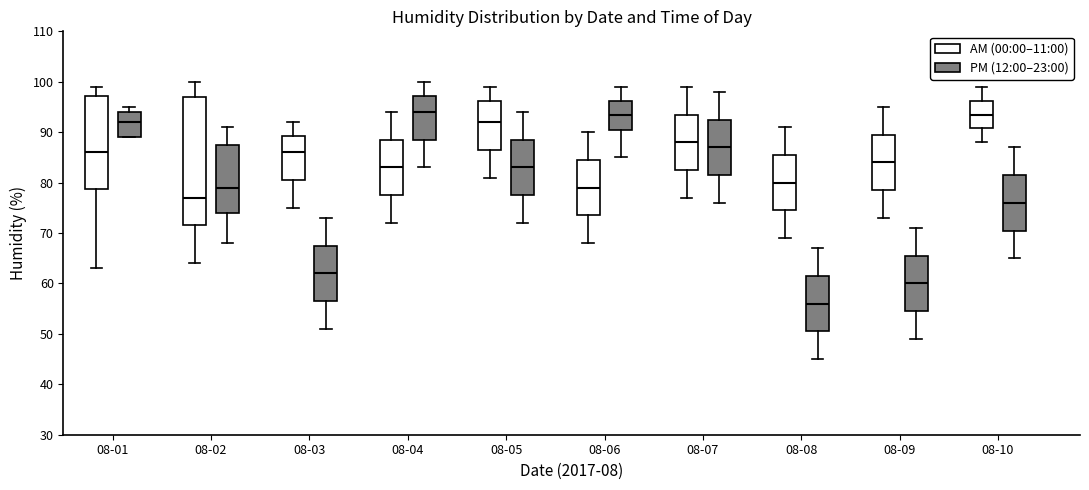

Reading left to right, transcribe this box plot: for each box, give where its median line is, the range the box spans, and where its two whiskers end, as read against the y-axis. The values are not printed on the chart, so give them approximately, as read against the axis.

08-01 (AM (00:00–11:00)): median 86, box 79 to 97, whiskers 63 to 99
08-01 (PM (12:00–23:00)): median 92, box 89 to 94, whiskers 89 to 95
08-02 (AM (00:00–11:00)): median 77, box 72 to 97, whiskers 64 to 100
08-02 (PM (12:00–23:00)): median 79, box 74 to 88, whiskers 68 to 91
08-03 (AM (00:00–11:00)): median 86, box 81 to 89, whiskers 75 to 92
08-03 (PM (12:00–23:00)): median 62, box 57 to 68, whiskers 51 to 73
08-04 (AM (00:00–11:00)): median 83, box 78 to 89, whiskers 72 to 94
08-04 (PM (12:00–23:00)): median 94, box 89 to 97, whiskers 83 to 100
08-05 (AM (00:00–11:00)): median 92, box 87 to 96, whiskers 81 to 99
08-05 (PM (12:00–23:00)): median 83, box 78 to 89, whiskers 72 to 94
08-06 (AM (00:00–11:00)): median 79, box 74 to 85, whiskers 68 to 90
08-06 (PM (12:00–23:00)): median 94, box 91 to 96, whiskers 85 to 99
08-07 (AM (00:00–11:00)): median 88, box 83 to 94, whiskers 77 to 99
08-07 (PM (12:00–23:00)): median 87, box 82 to 93, whiskers 76 to 98
08-08 (AM (00:00–11:00)): median 80, box 75 to 86, whiskers 69 to 91
08-08 (PM (12:00–23:00)): median 56, box 51 to 62, whiskers 45 to 67
08-09 (AM (00:00–11:00)): median 84, box 79 to 90, whiskers 73 to 95
08-09 (PM (12:00–23:00)): median 60, box 55 to 66, whiskers 49 to 71
08-10 (AM (00:00–11:00)): median 94, box 91 to 96, whiskers 88 to 99
08-10 (PM (12:00–23:00)): median 76, box 71 to 82, whiskers 65 to 87